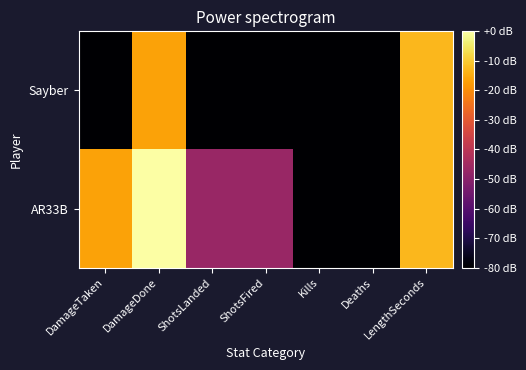

Which has a higher value, LengthSeconds or ShotsLanded?

LengthSeconds